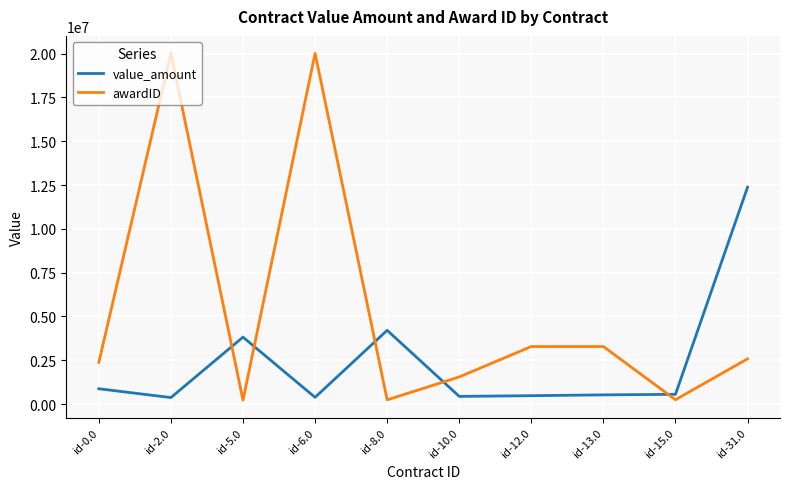

What is the sum of all value_amount values?

24040250.8